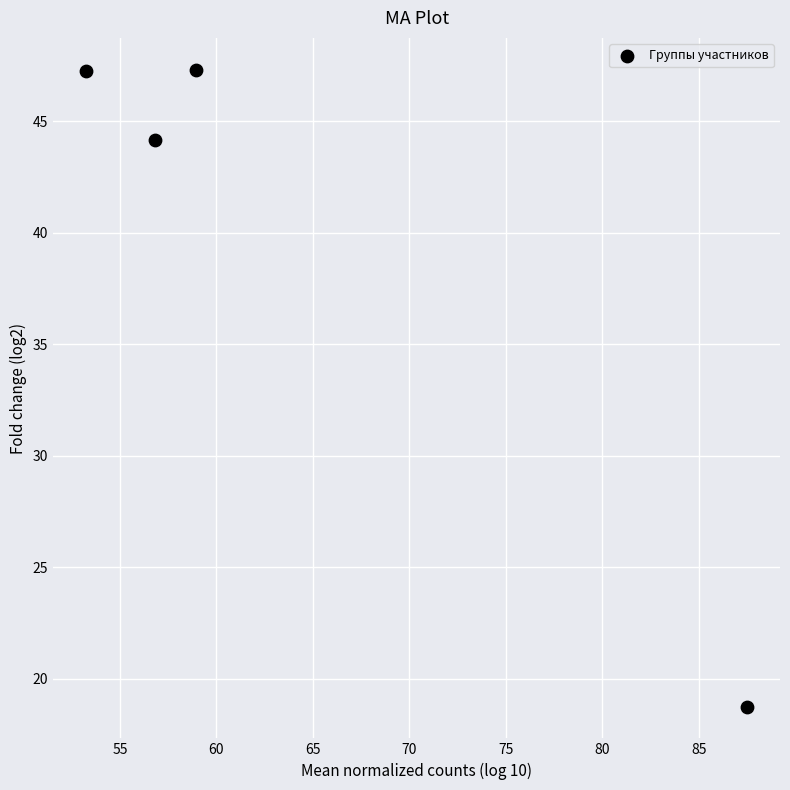

What Y value in the scatter plot is closest to 33?

44.2